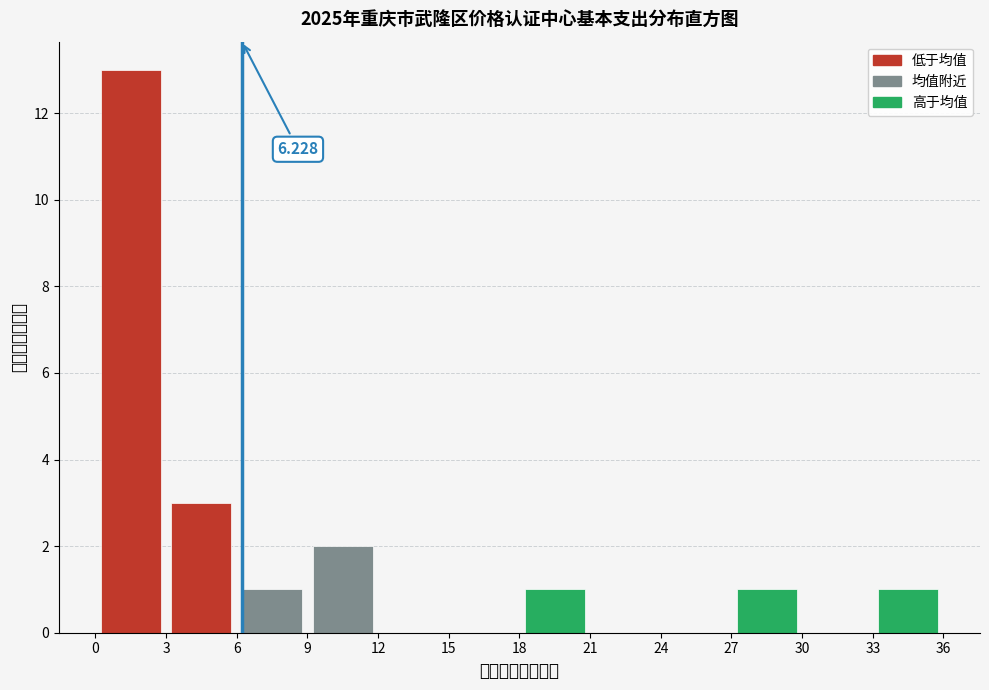

Which range on the x-axis has the tallest bar?

0 to 3